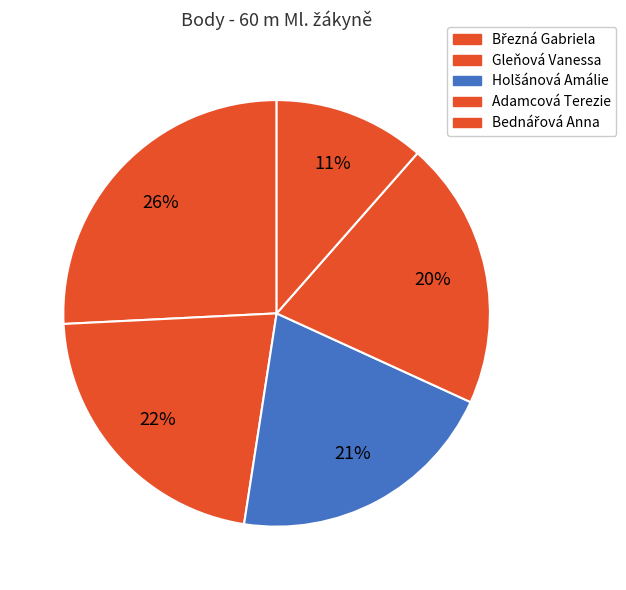

Count the number of slices in the pie.

5